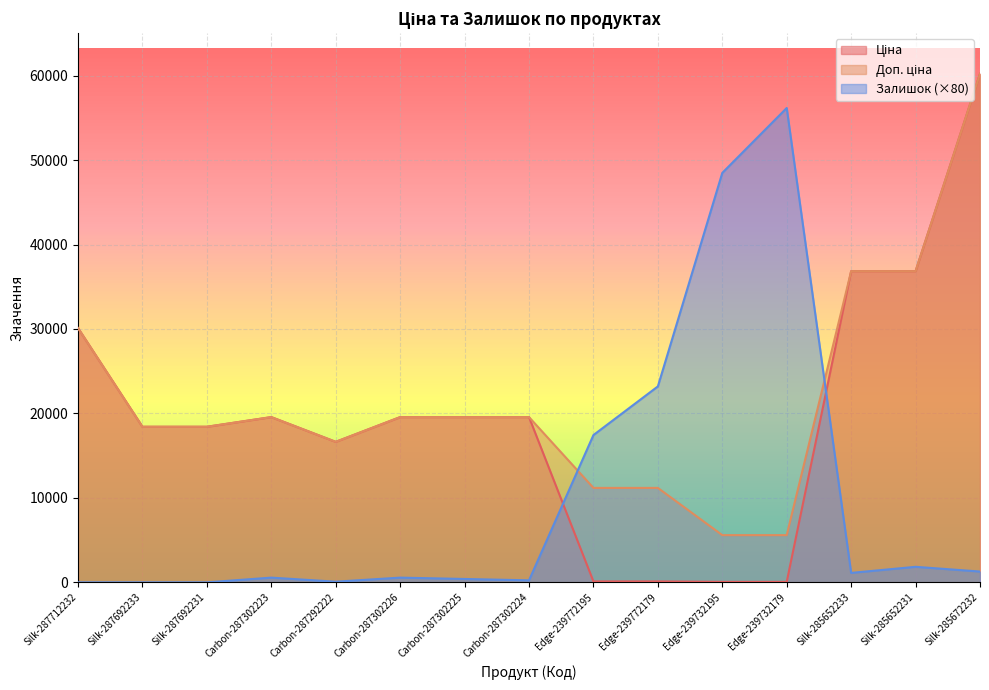

How many data points in Ціна are above 19564?

8